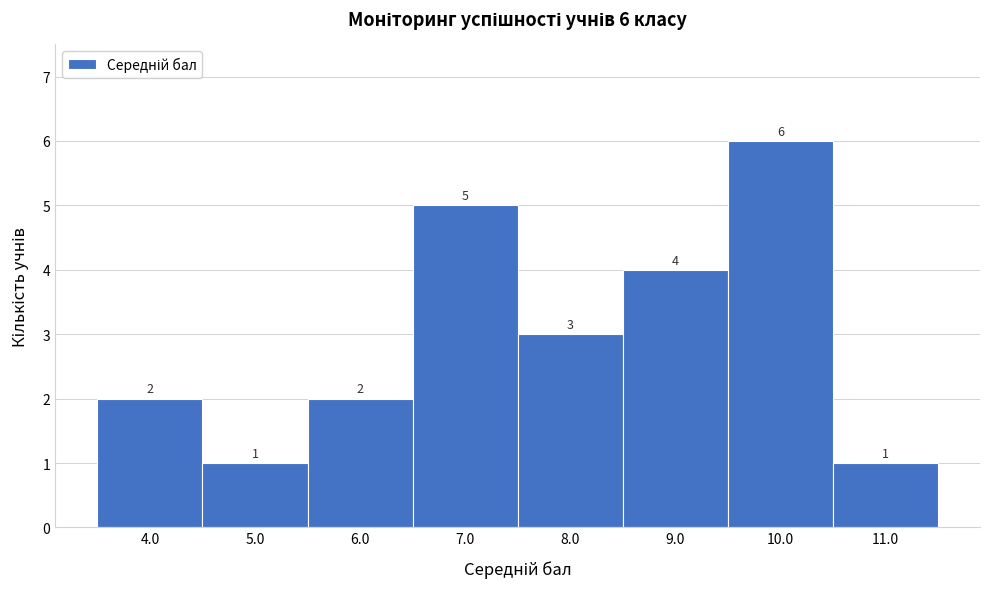

Which range on the x-axis has the tallest bar?

9.5 to 10.5